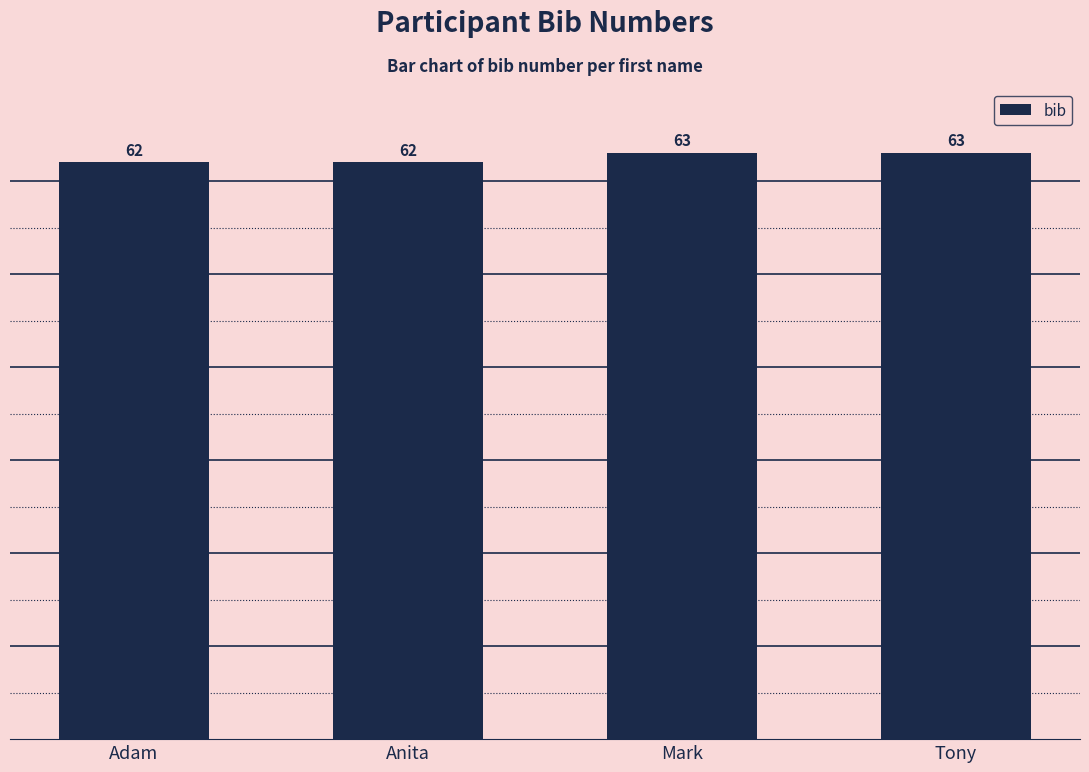

Are the bars grouped side by side (vs. stacked)?

No